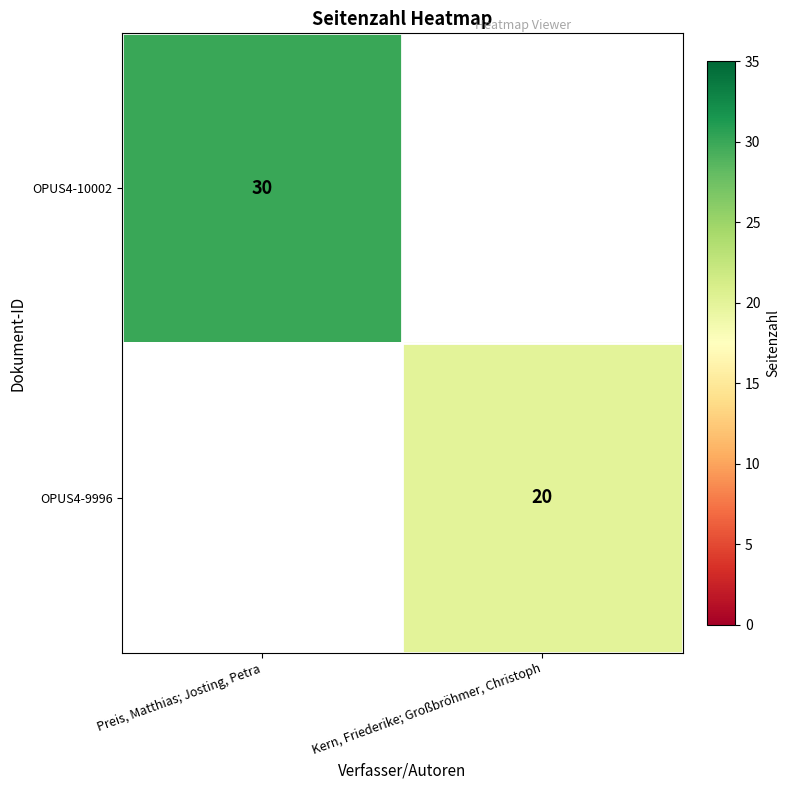

Between Kern, Friederike; Großbröhmer, Christoph and Preis, Matthias; Josting, Petra, which is larger?

Preis, Matthias; Josting, Petra